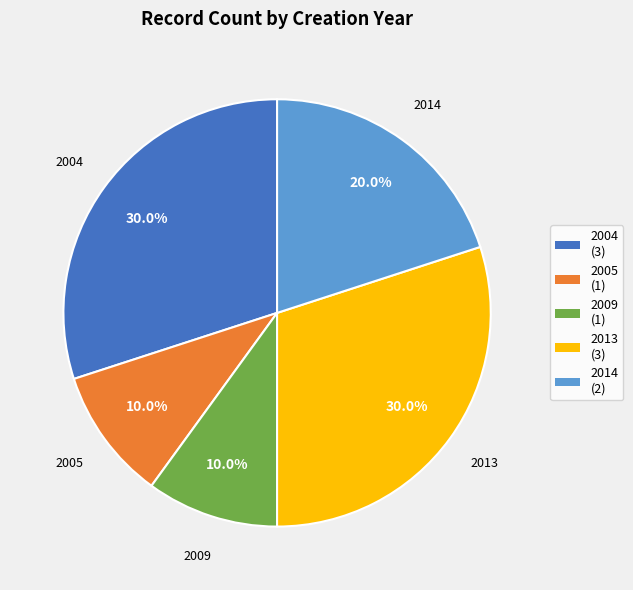

To the nearest percent, what is the difference between the largest and smallest slice percentages?

20%